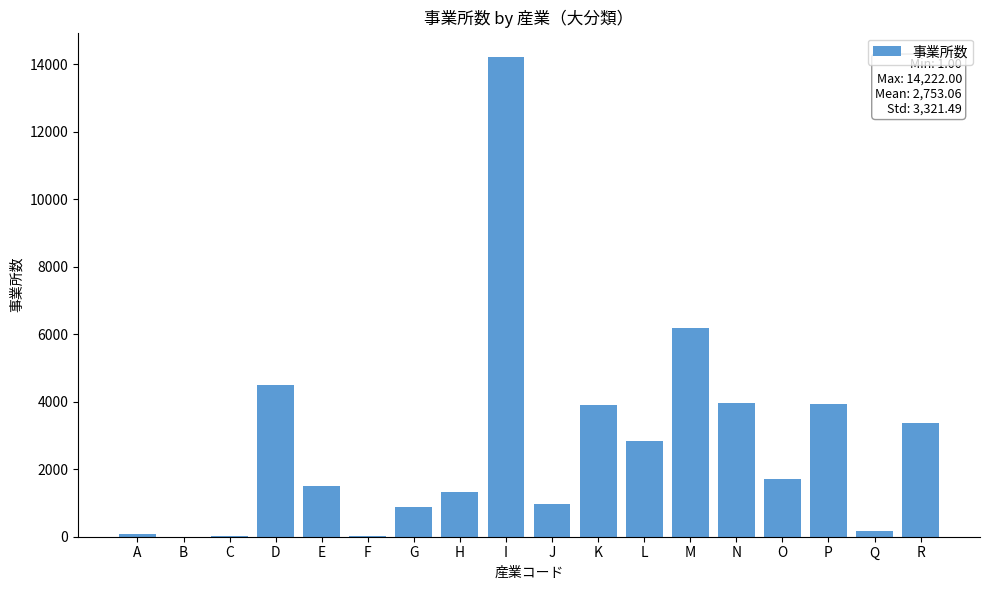

What is the sum of all values?

49555